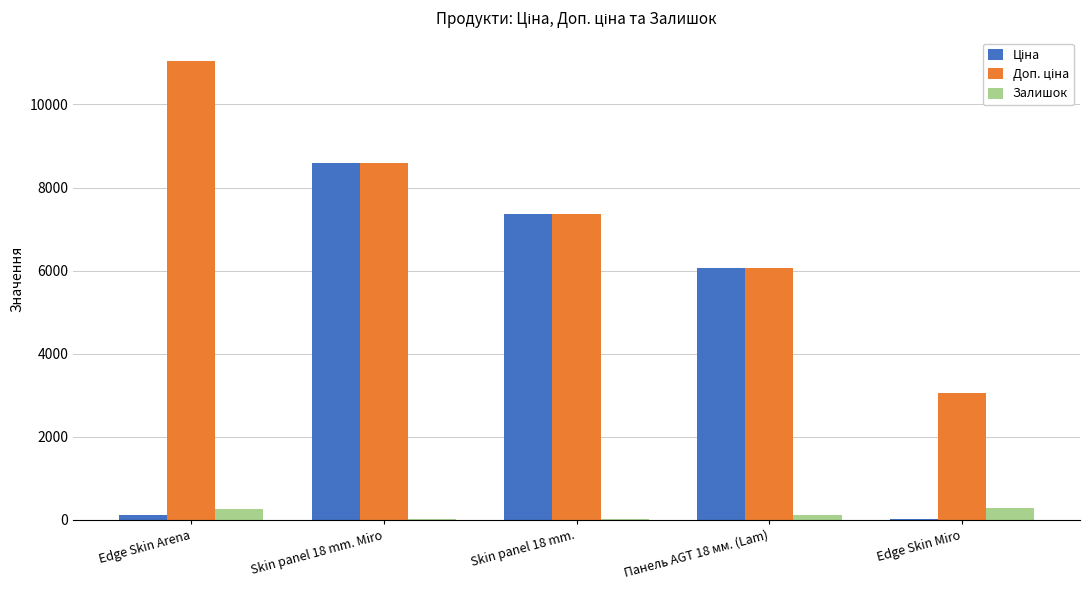

The Залишок series shows 20.5 at Skin panel 18 mm.. True or false?

True